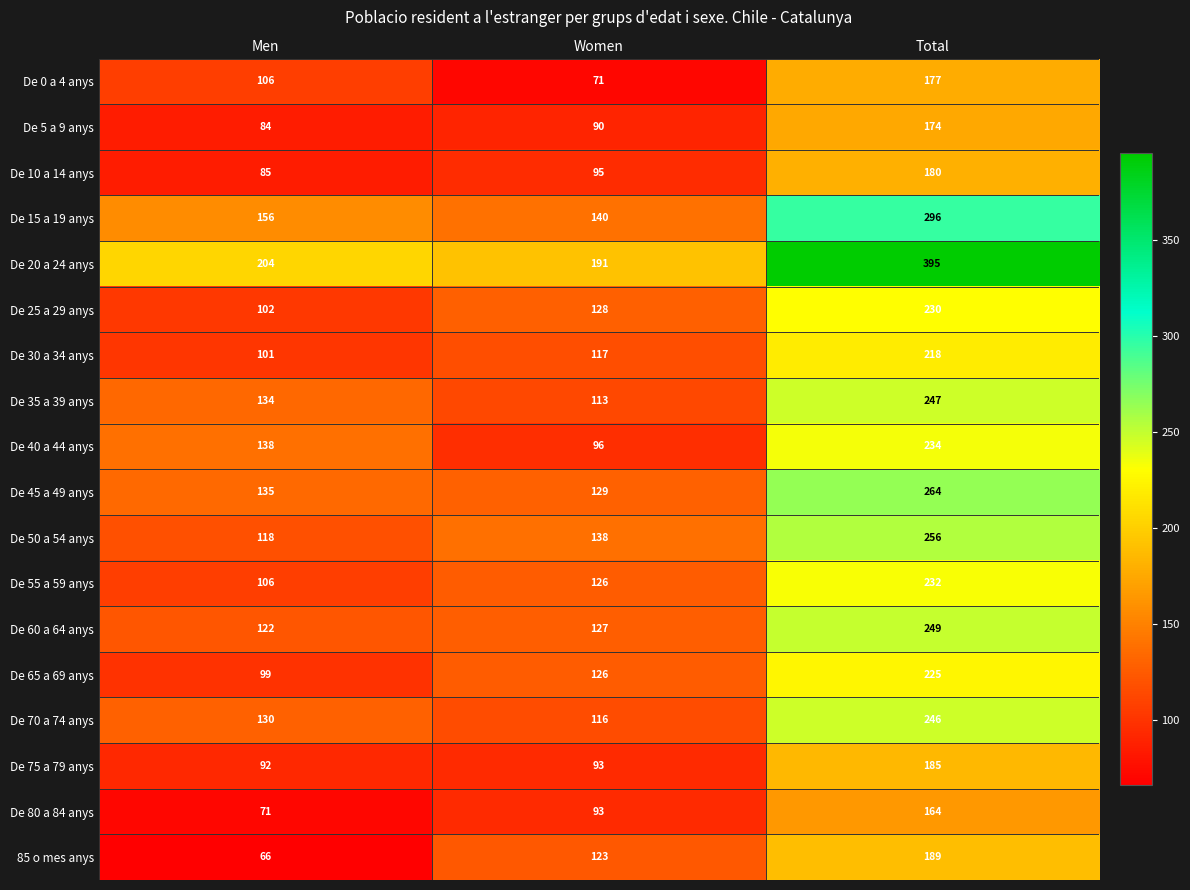

Count the number of data series in this chart.

18